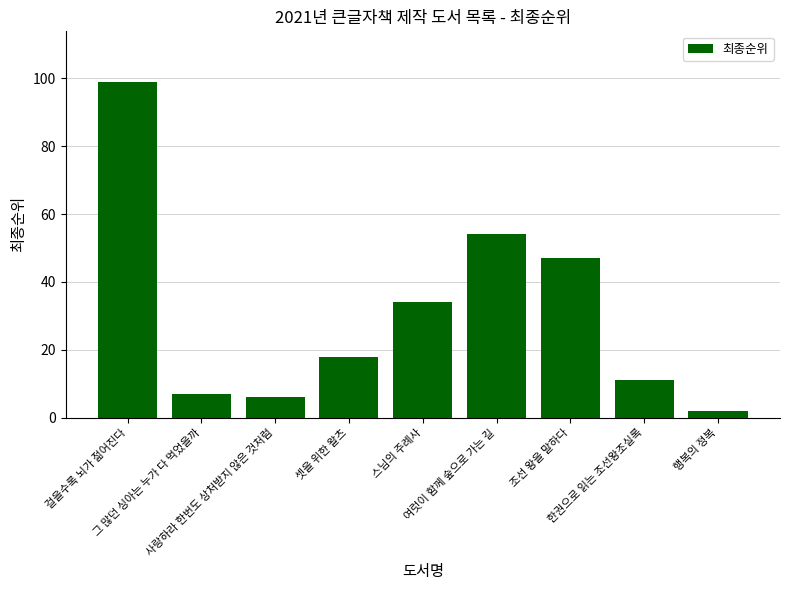

What is the value of the 8th bar from the left?

11